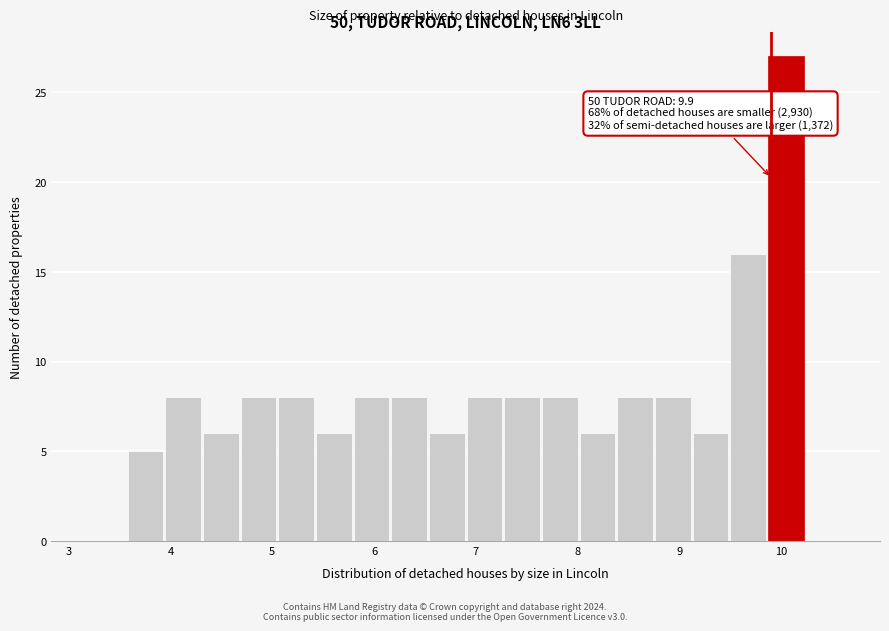

Around what value on the x-axis is the tallest bar? Give the approximate position of its centre, as read against the axis.

10.0